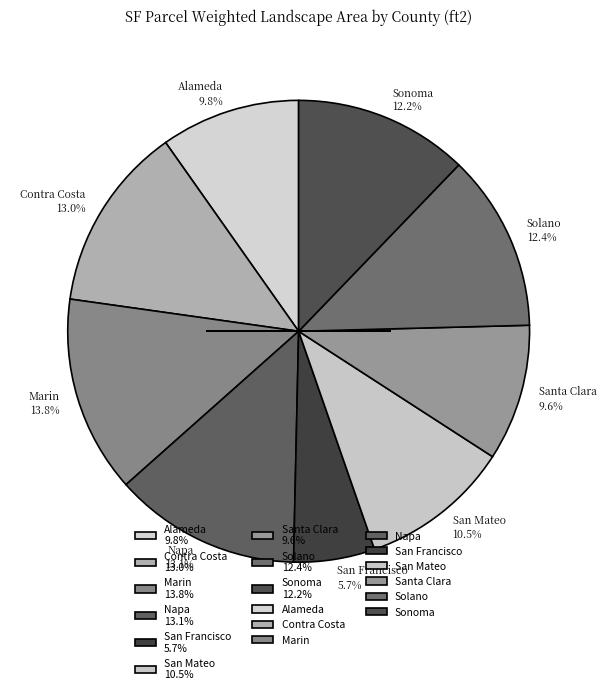

Is there any slice that represents more than half of the pie?

No